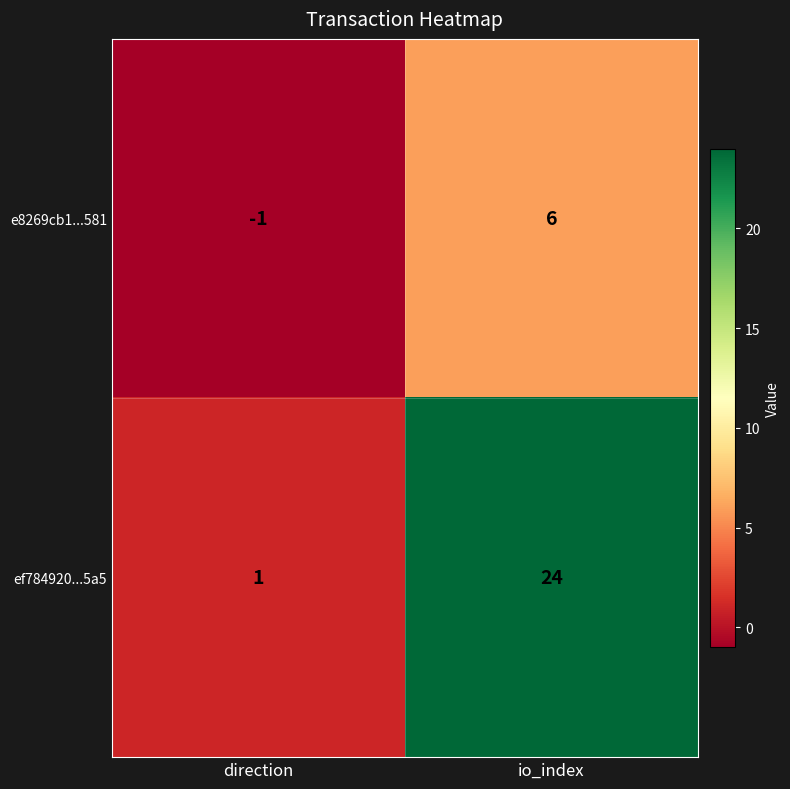

Where is ef784920...5a5 nearest to the value 12?

direction